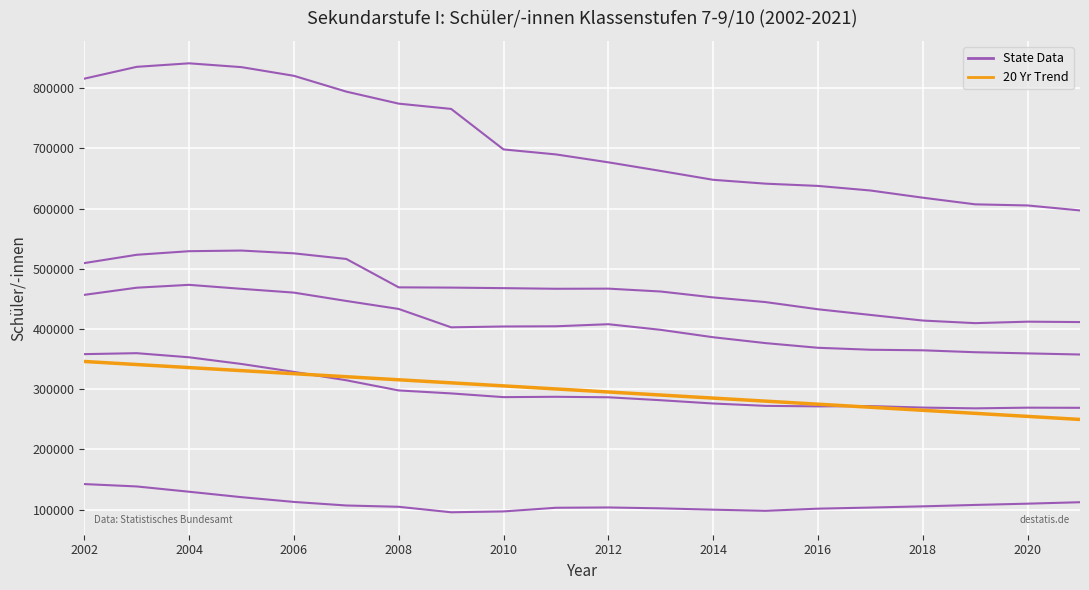

Which series has the widest spread of values?

State Data